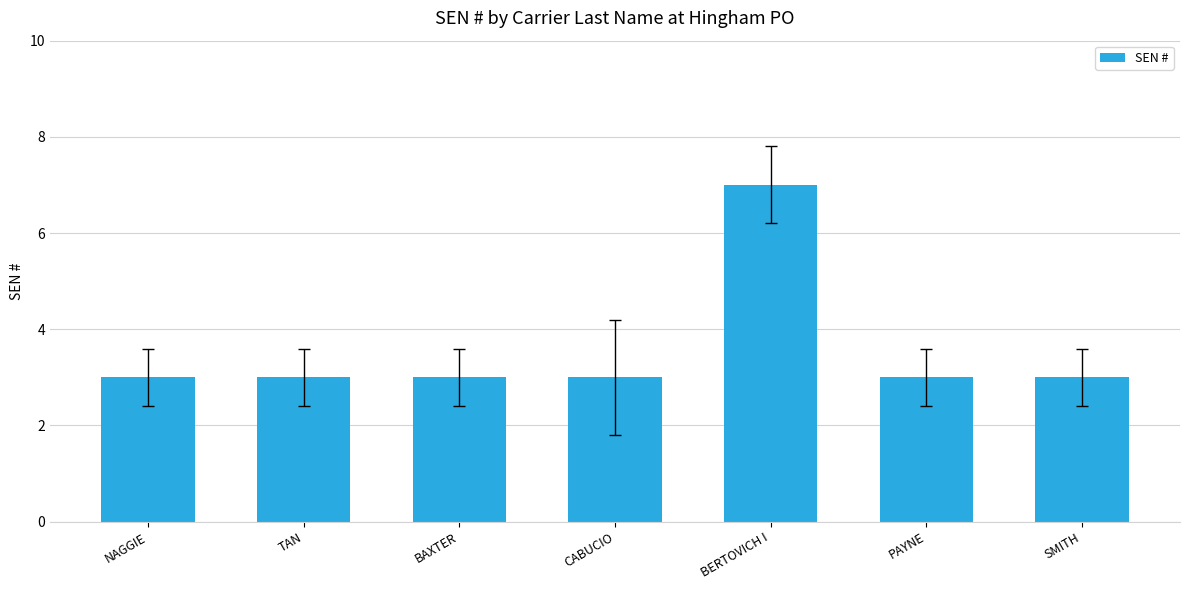

Reading right to left, list all the values displayed in this chart.

3	3	7	3	3	3	3